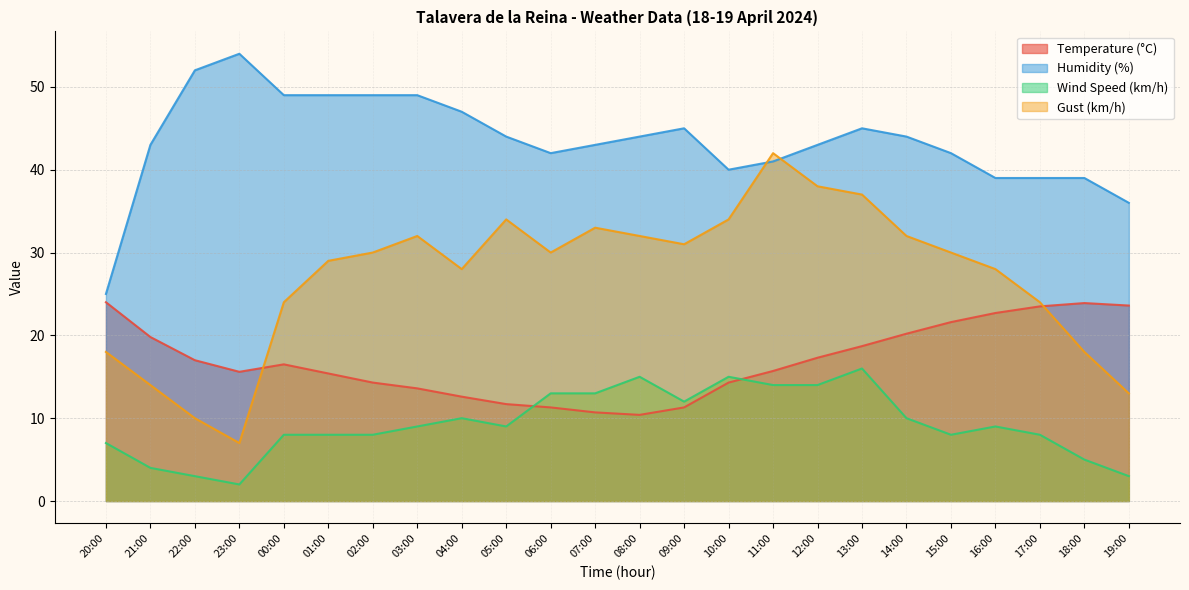

What is the minimum value for Gust (km/h)?

7.0